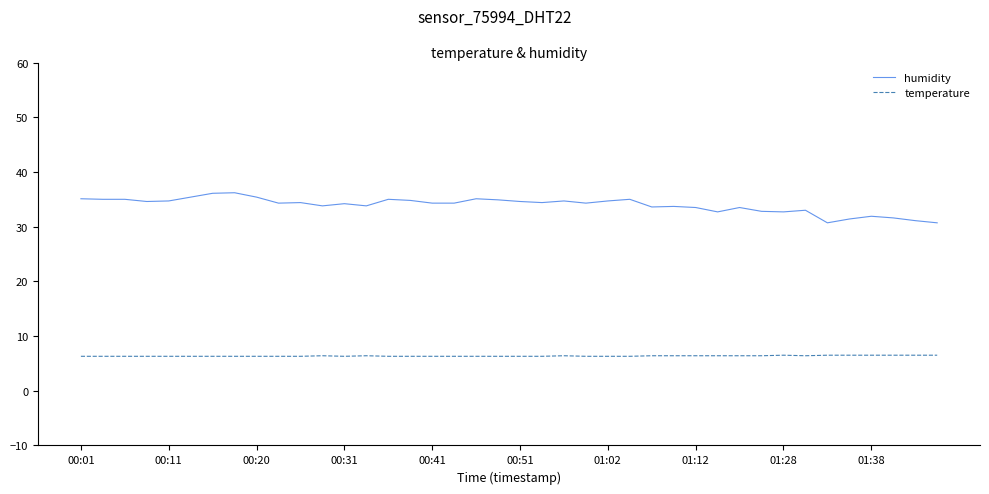

True or false: temperature and humidity intersect in this chart.

False